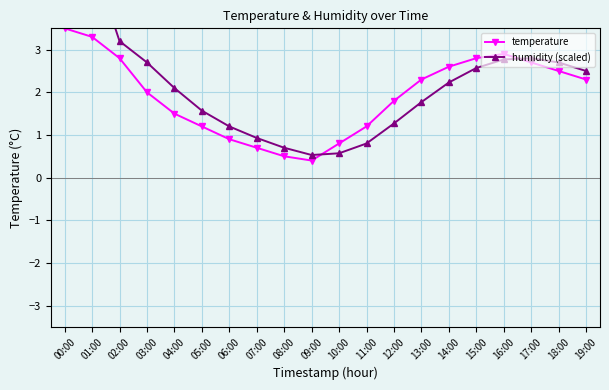

What is the difference between the maximum and minimum values in the humidity (scaled) series?

10.0